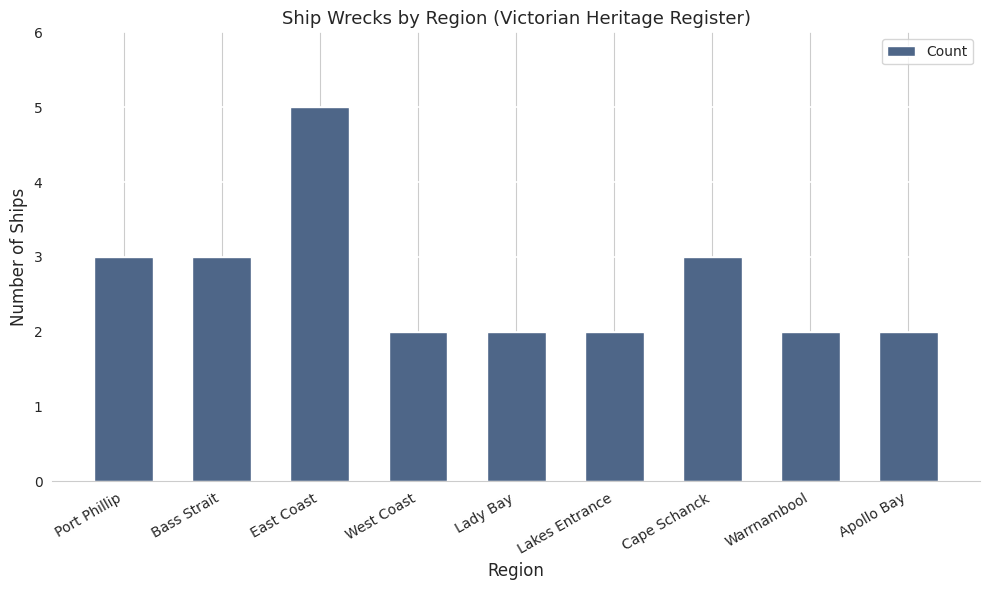

True or false: the data shows 1 at Bass Strait.

False